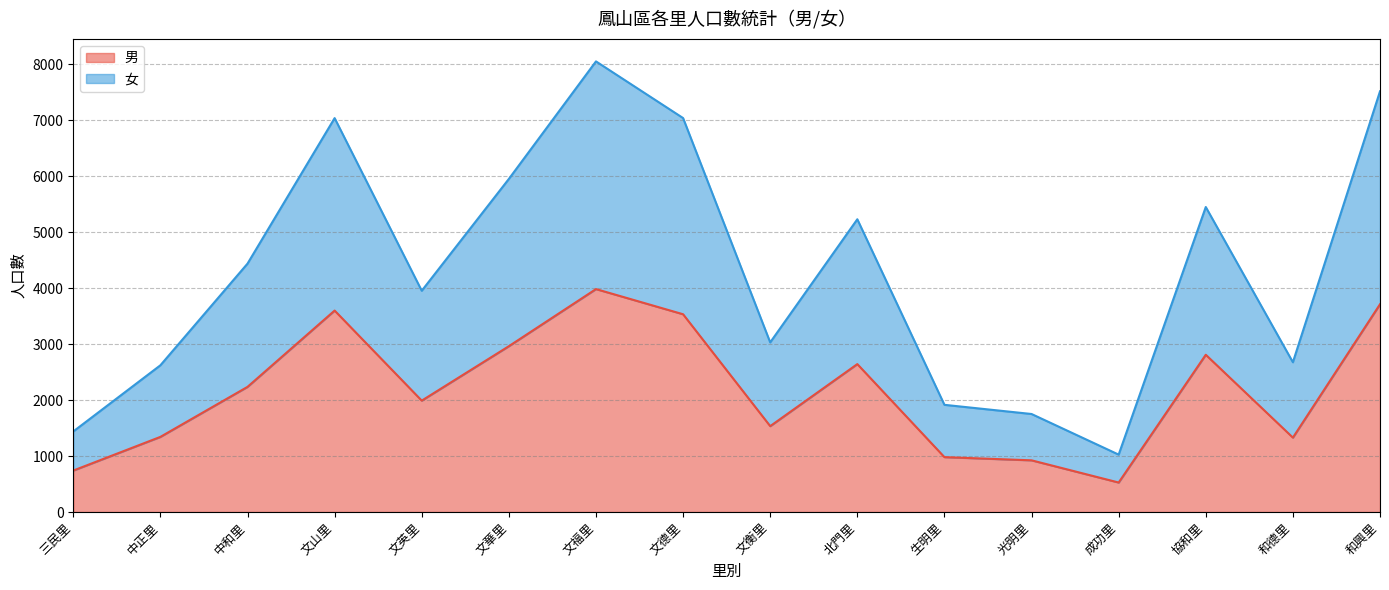

Where is the first local minimum for 男?

文英里